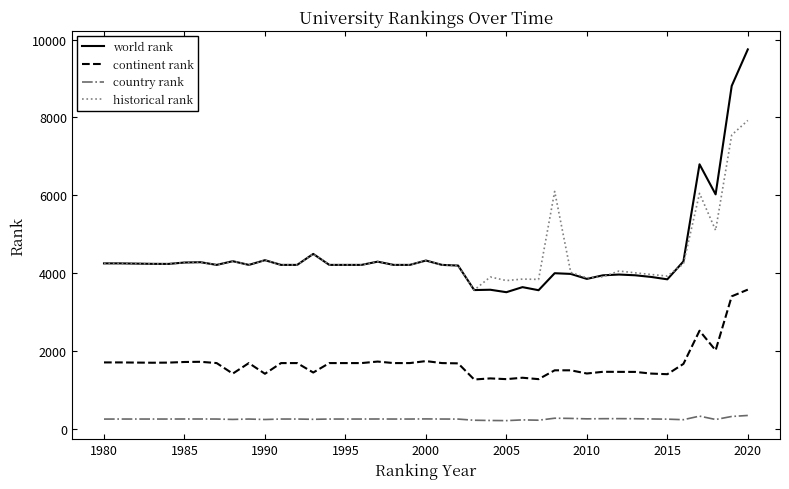

Which series has the widest spread of values?

world rank